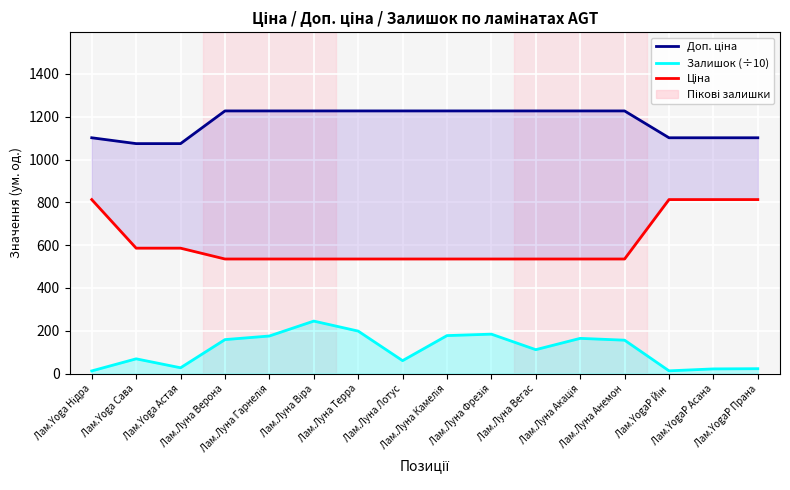

Is this an area chart (filled region under the line)?

No